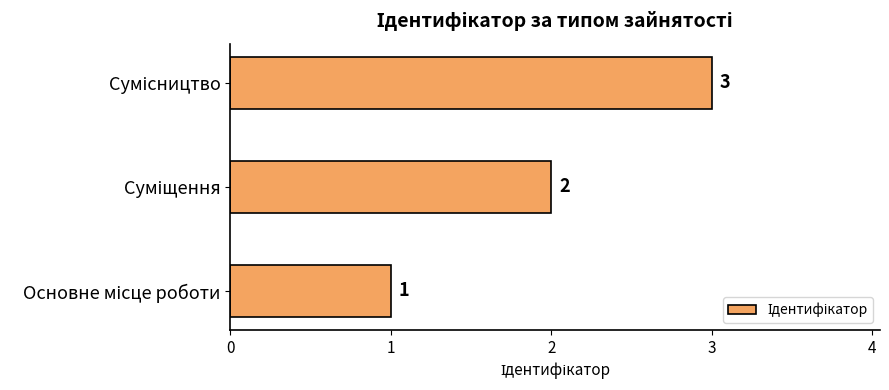

What is the difference between the maximum and second lowest values?

1